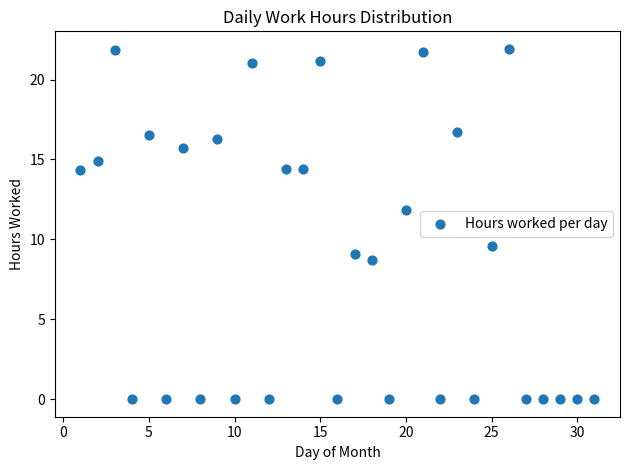

What is the range of X values (max minus min)?

30.0